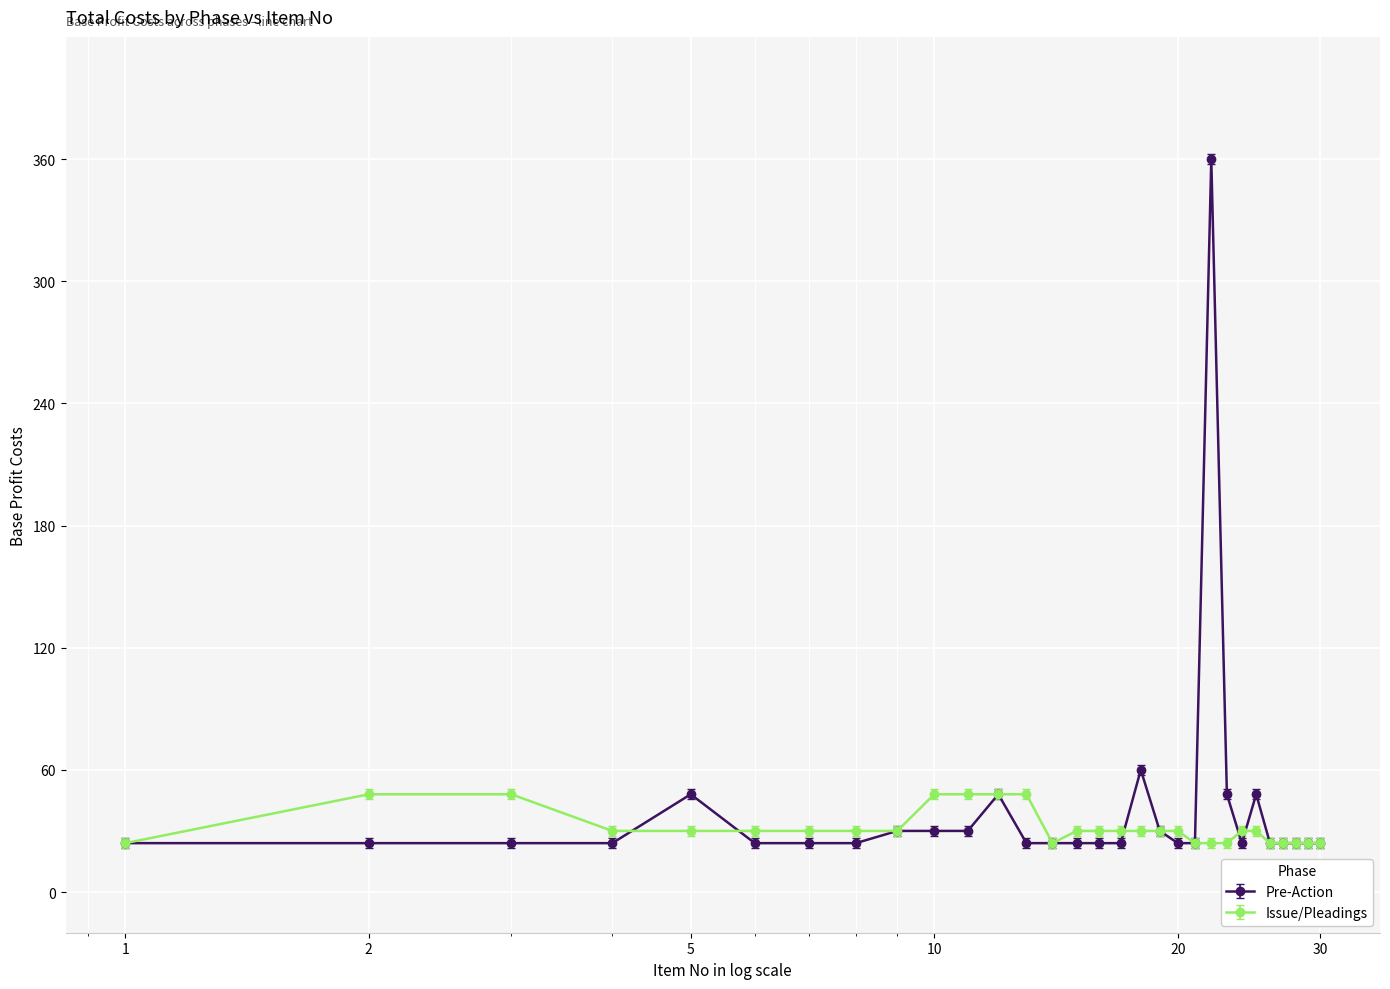

True or false: Pre-Action has more than 2 points higher than both neighbors.

True